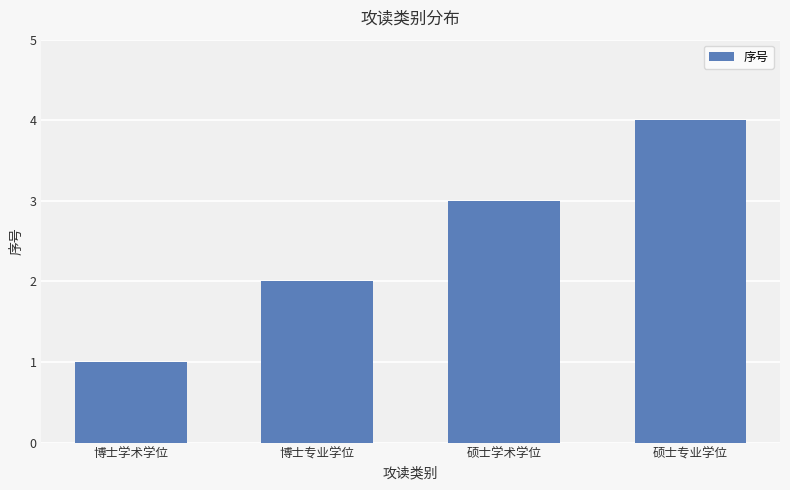

What is the greatest value displayed?

4